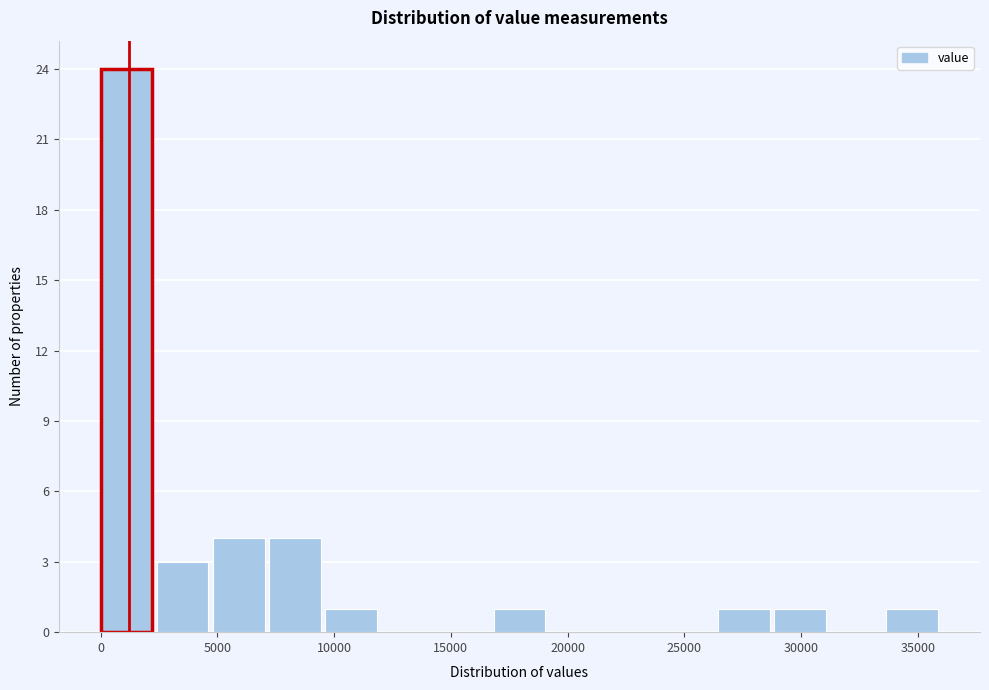

Reading left to right, list every bar in this chart as the range it spans on the x-axis followed by its height. Neither the bar edges nor the heights are printed on the chart, so give them approximately, as read against the axes.

0 to 2500: 24
2500 to 5000: 3
5000 to 7000: 4
7000 to 9500: 4
9500 to 12000: 1
12000 to 14500: 0
14500 to 17000: 0
17000 to 19000: 1
19000 to 21500: 0
21500 to 24000: 0
24000 to 26500: 0
26500 to 29000: 1
29000 to 31500: 1
31500 to 33500: 0
33500 to 36000: 1